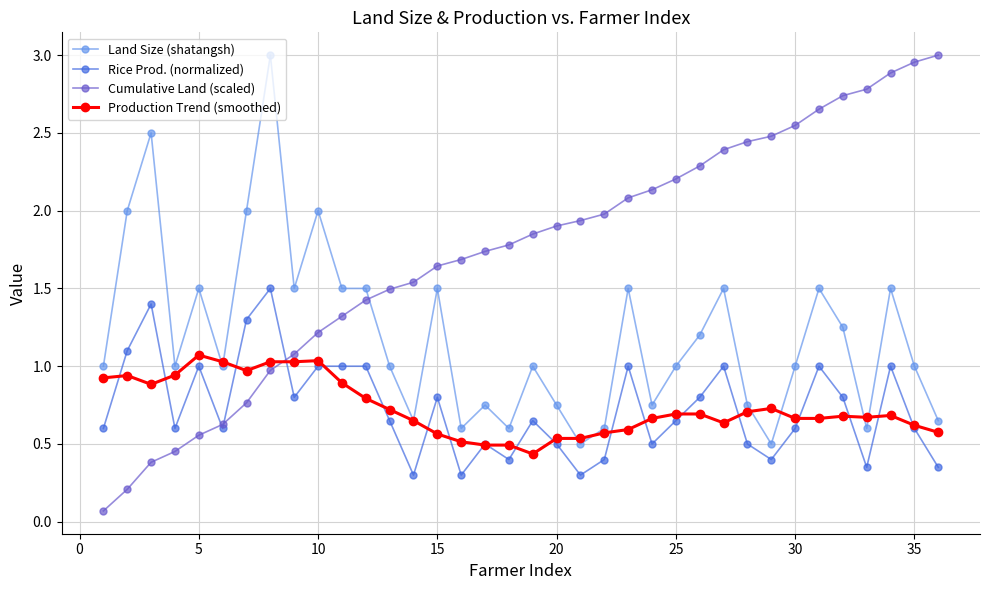

True or false: Land Size (shatangsh) and Rice Prod. (normalized) cross at least once.

False